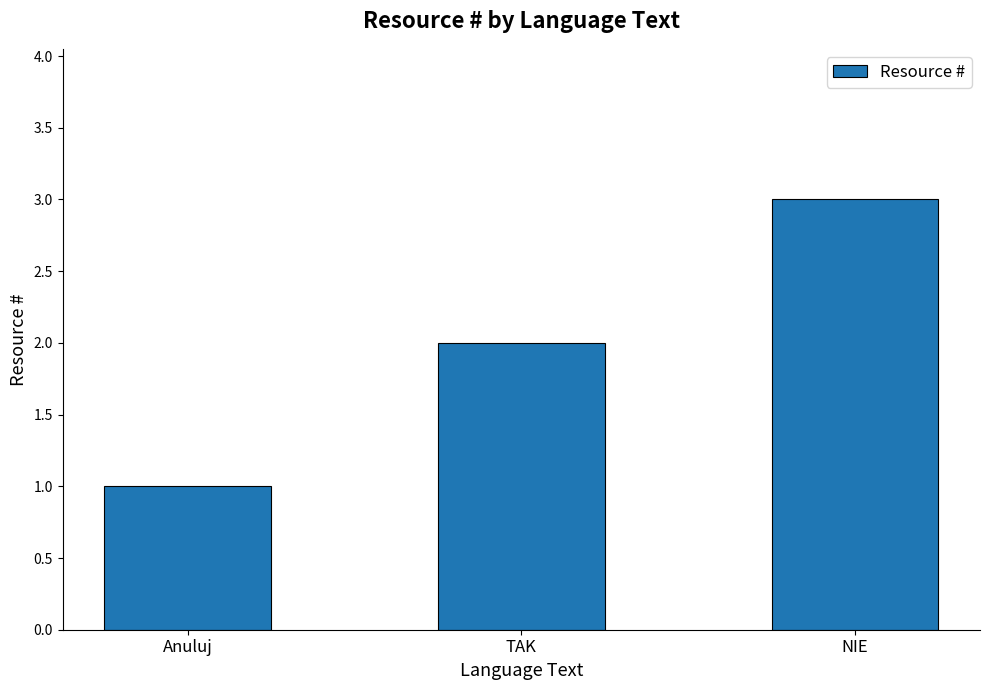

The chart shows a value of 2 at TAK. True or false?

True